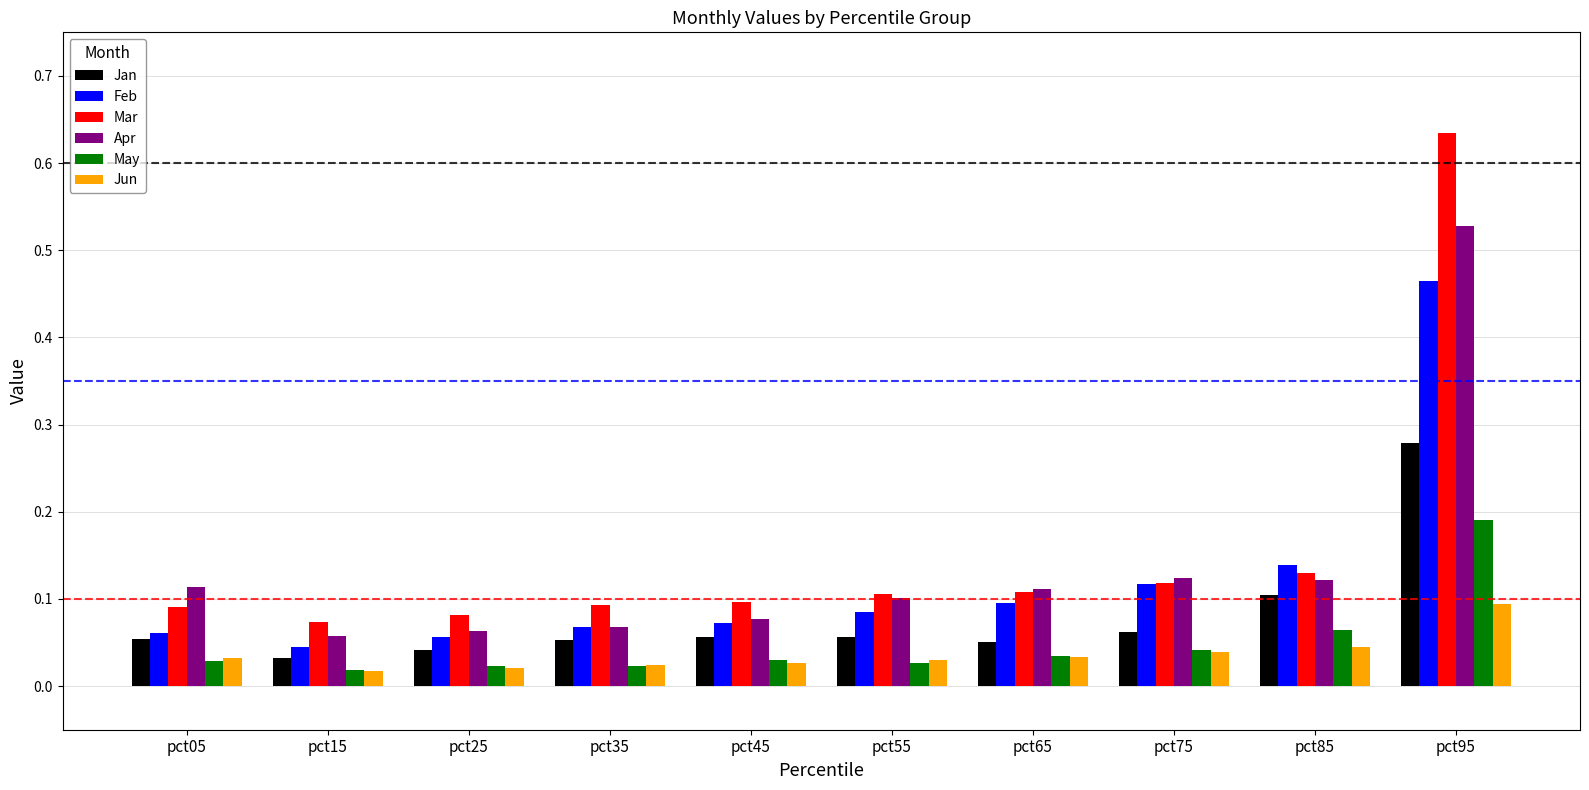

How many bars are there in total?

60